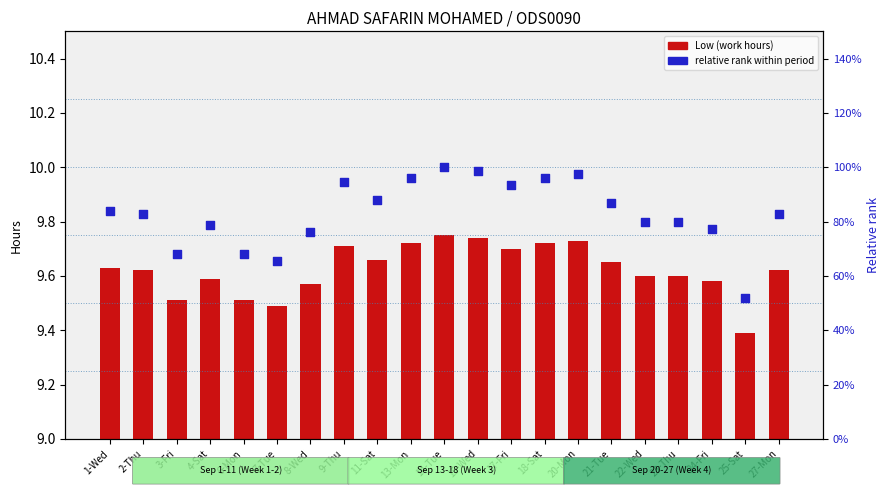

Which series has the largest total across all categories?

relative rank within period